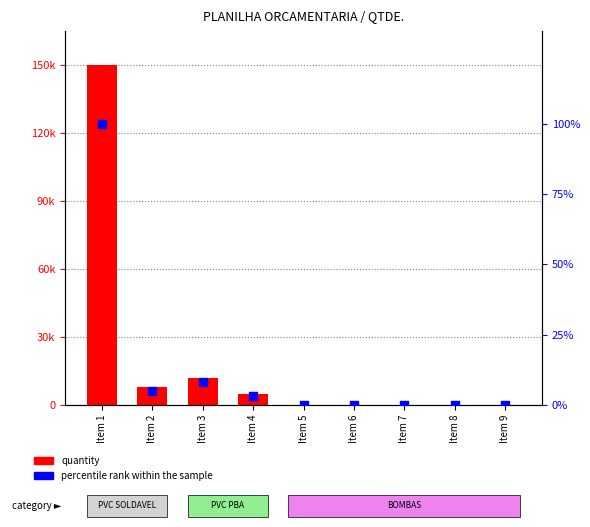

Is the value of quantity at Item 4 greater than the value of percentile rank within the sample at Item 4?

Yes